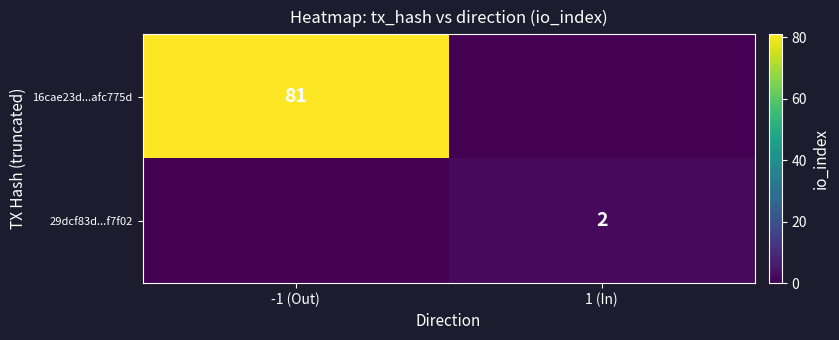

The value of 29dcf83d...f7f02 at 1 (In) is 2. True or false?

True